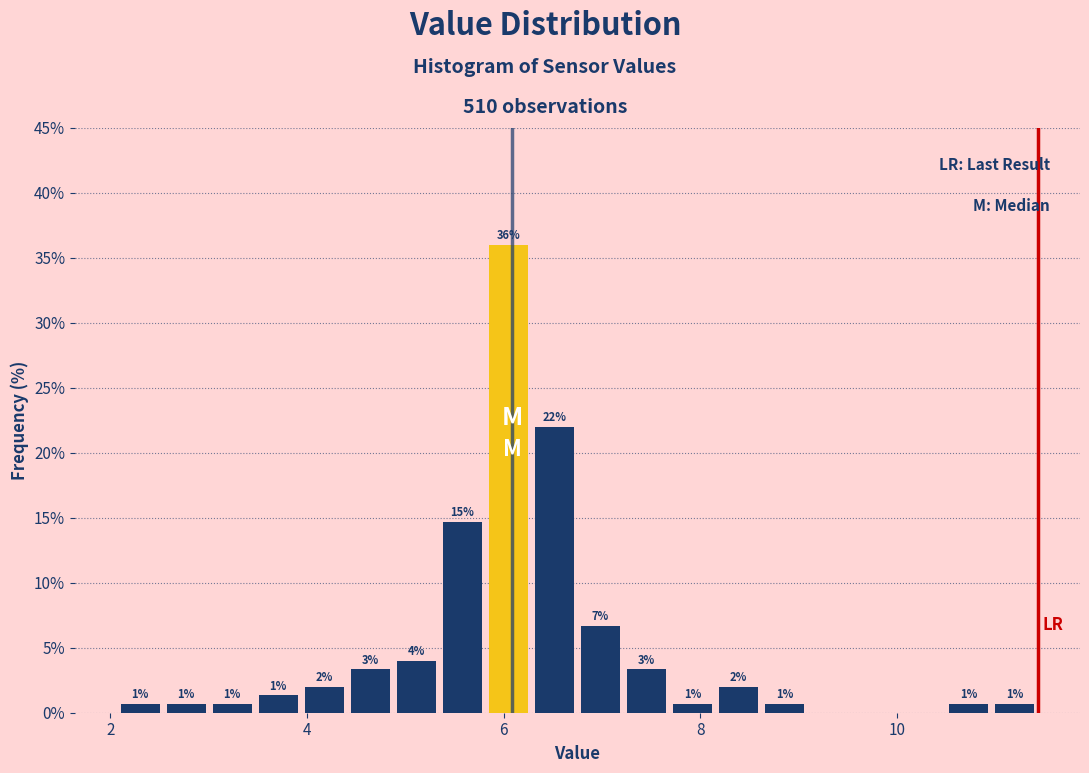

Read against the x-axis, roughly where is the centre of the tallest bar?

6.0